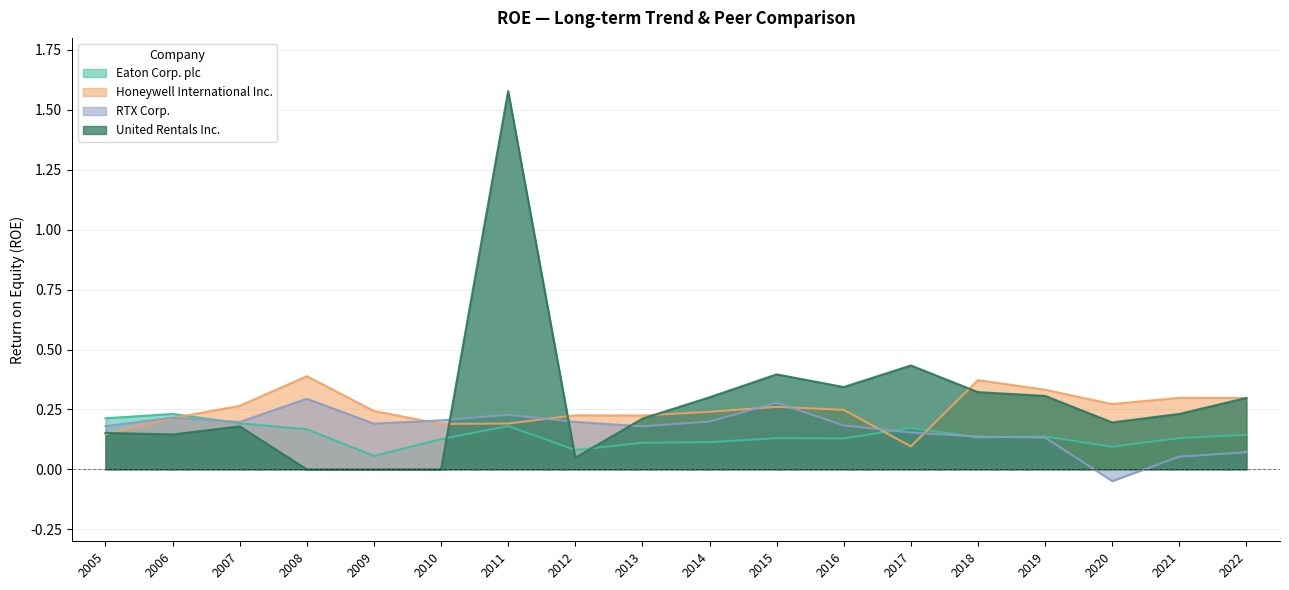

What is the value of the RTX Corp. point at the 18th from the left?

0.1